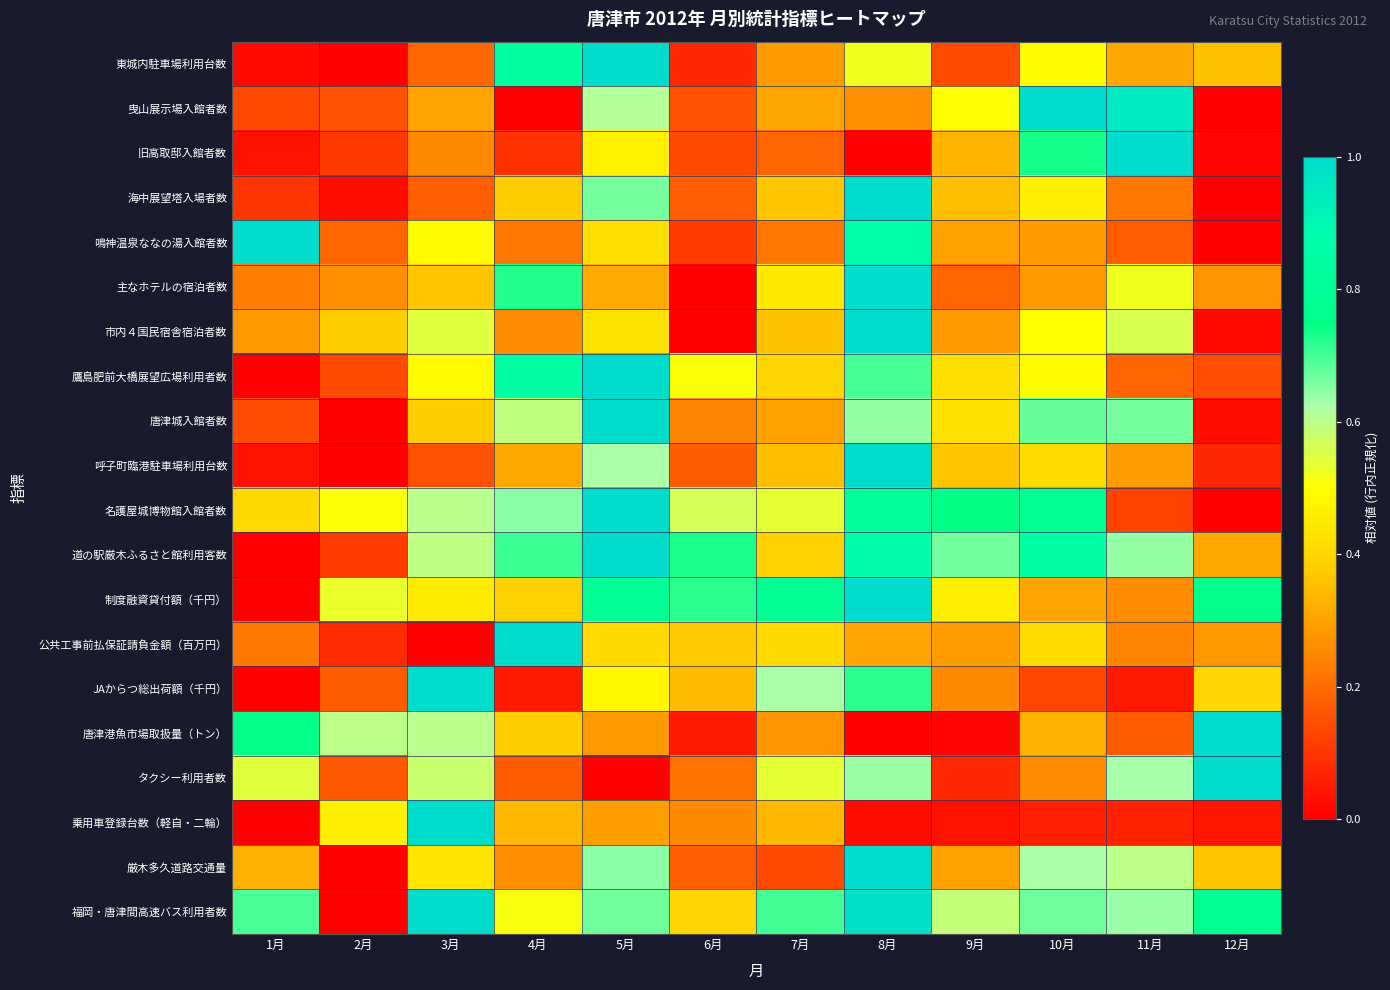

Between 3月 and 12月, which series saw the biggest shift?

乗用車登録台数（軽自・二輪）